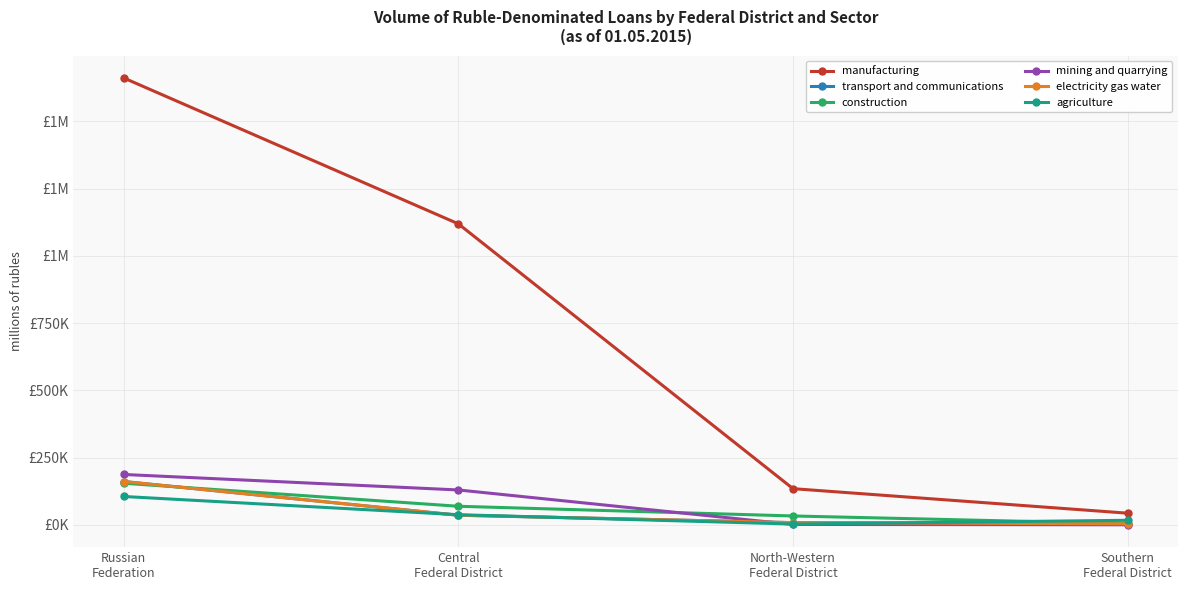

Reading left to right, list all the values displayed in this chart.

manufacturing: Russian
Federation=1661735	Central
Federal District=1119361	North-Western
Federal District=134893	Southern
Federal District=43754
transport and communications: Russian
Federation=161480	Central
Federal District=36161	North-Western
Federal District=8607	Southern
Federal District=4134
construction: Russian
Federation=155024	Central
Federal District=69480	North-Western
Federal District=33398	Southern
Federal District=4703
mining and quarrying: Russian
Federation=187688	Central
Federal District=130086	North-Western
Federal District=1860	Southern
Federal District=596
electricity gas water: Russian
Federation=161480	Central
Federal District=36161	North-Western
Federal District=8607	Southern
Federal District=4134
agriculture: Russian
Federation=105829	Central
Federal District=38078	North-Western
Federal District=3373	Southern
Federal District=17335